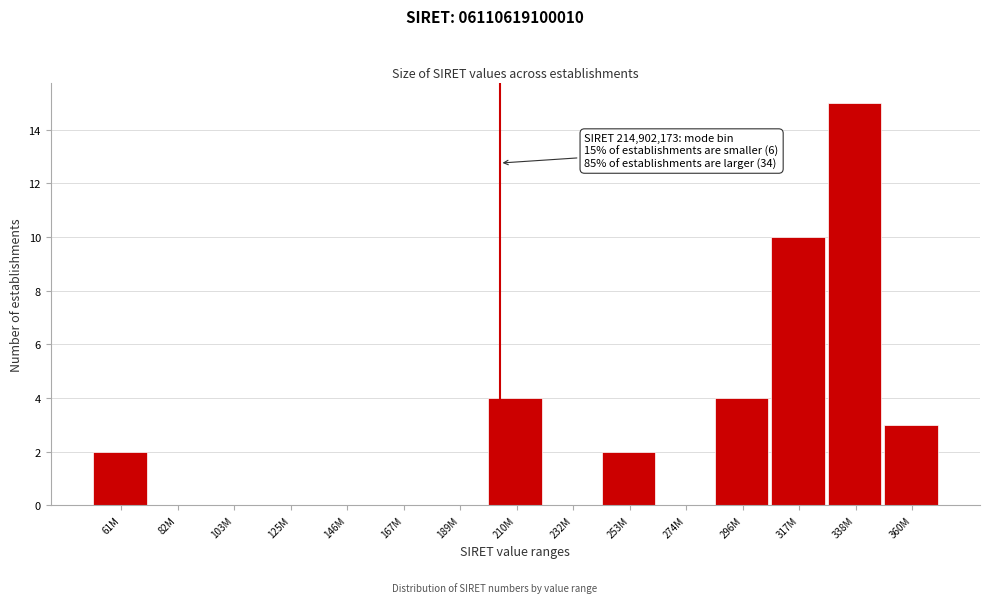

Reading left to right, transcribe all the data shown in this chart.

61M=2	82M=0	103M=0	125M=0	146M=0	167M=0	189M=0	210M=4	232M=0	253M=2	274M=0	296M=4	317M=10	338M=15	360M=3